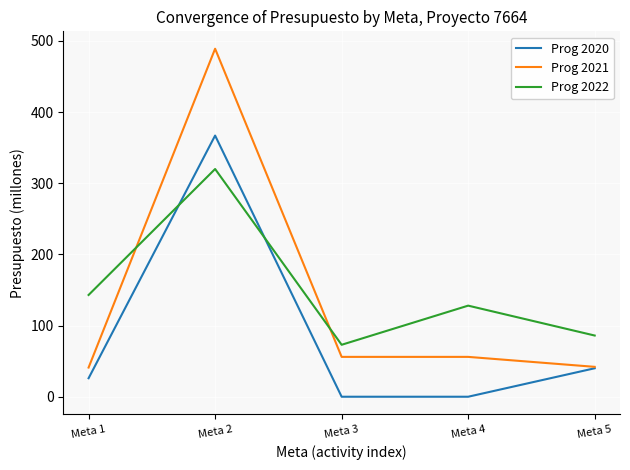

At which label is Prog 2020 closest to 183?

Meta 5